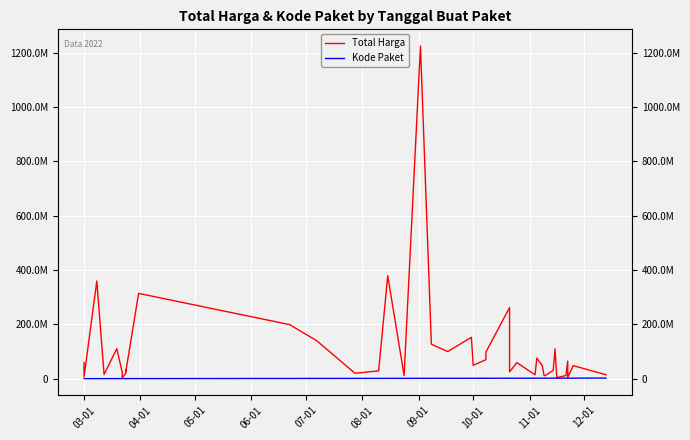

Reading right to left, list all the values displayed in this chart.

Total Harga: 14750000	48140000	5093000	65000000	11800000	3825000	110000000	30800000	13442000	11100000	48140000	75920000	14400000	59375000	25200000	262118150	98000000	70000000	49478000	152477000	100000000	127000000	1224682000	12000000	379075000	29000000	19950000	139800000	199200000	314121780	27720000	34132505	21231000	2395750	23680800	110389990	15787200	359500000	6936000	59935000
Kode Paket: 2346755	2174549	2139573	2135660	2121450	2065183	2053931	2037404	2011140	1993460	1980186	1949122	1935089	1820441	1788370	1785781	1659185	1659934	1602603	1597005	1502912	1440709	1409947	1354517	1308563	1279649	1205257	1061266	947278	529386	494315	494126	494589	481472	481528	470979	434878	409855	378630	378667